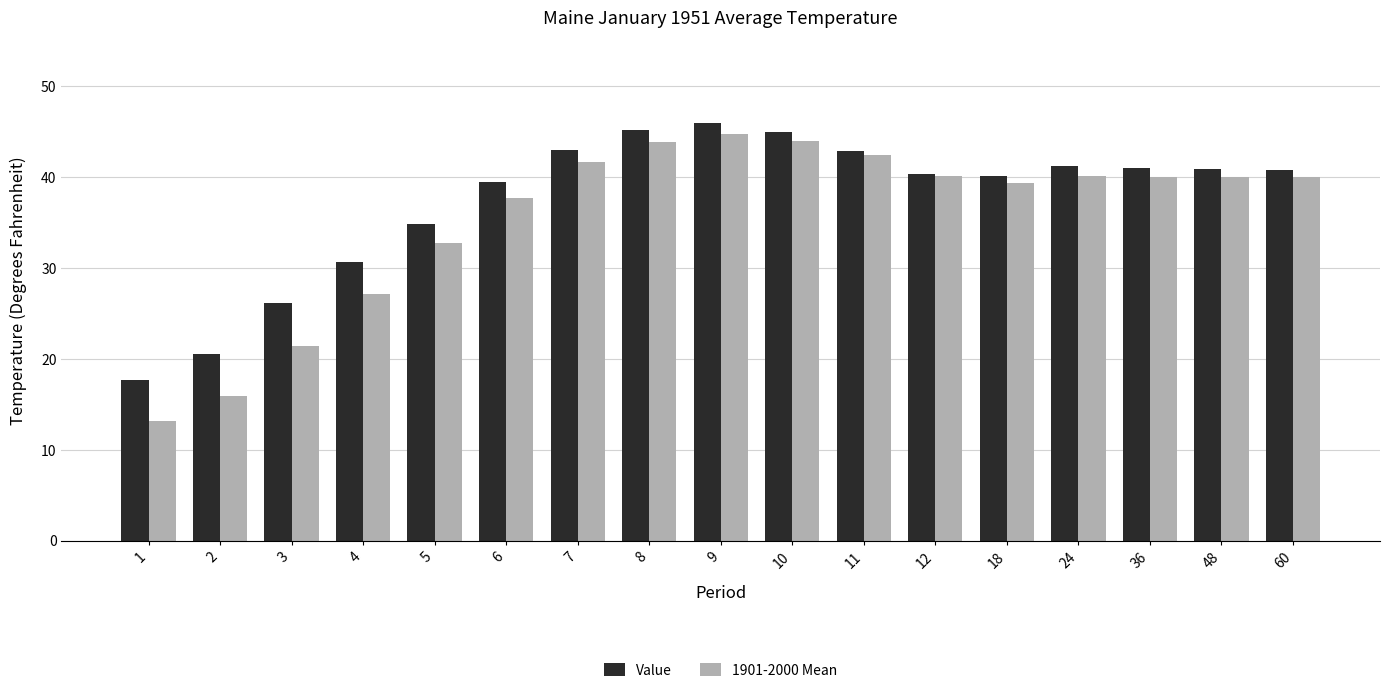

How many groups of bars are there?

17